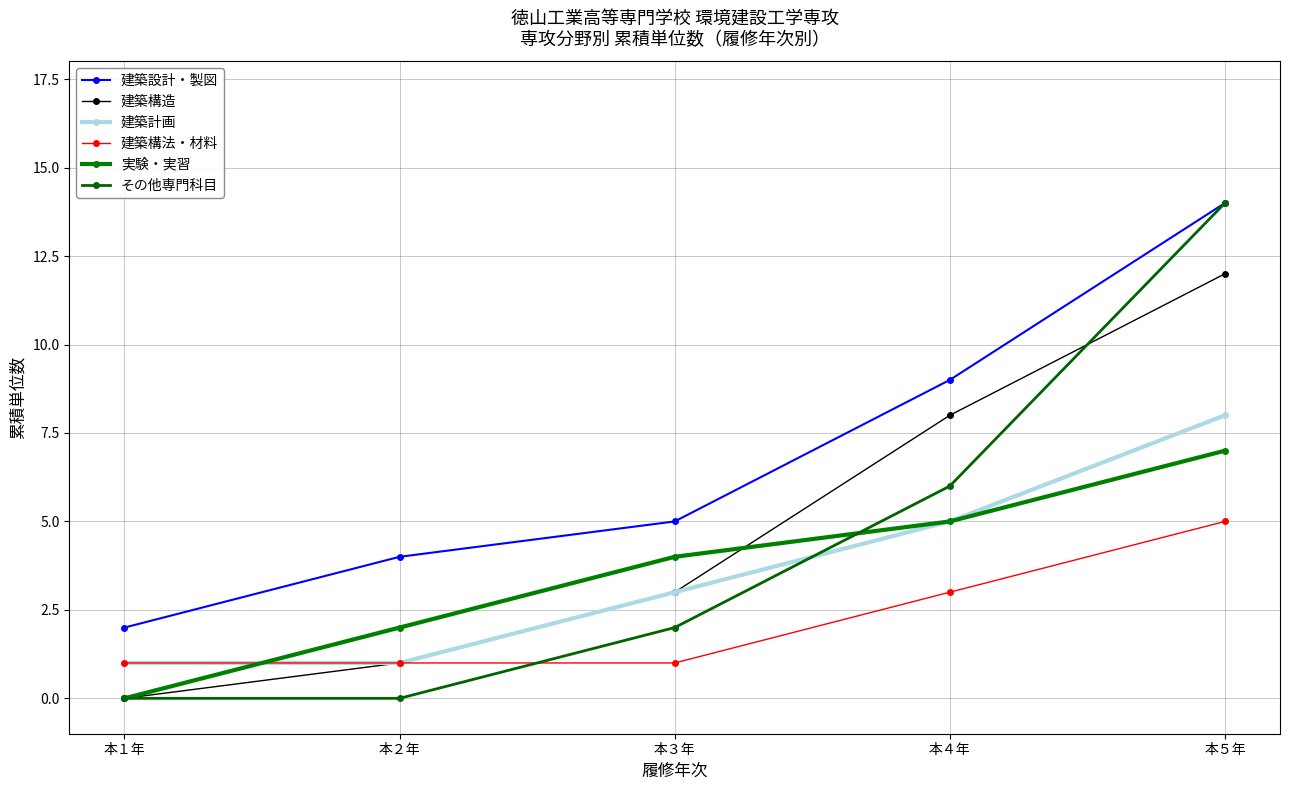

Where is 建築設計・製図 nearest to the value 8?

本４年